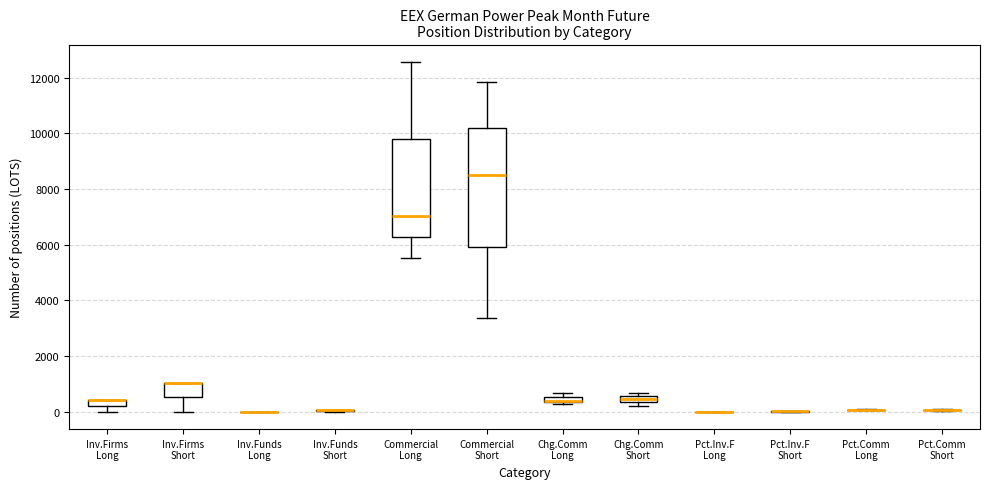

Which box is the tallest, from its lower edge to its upper edge?

Commercial Short